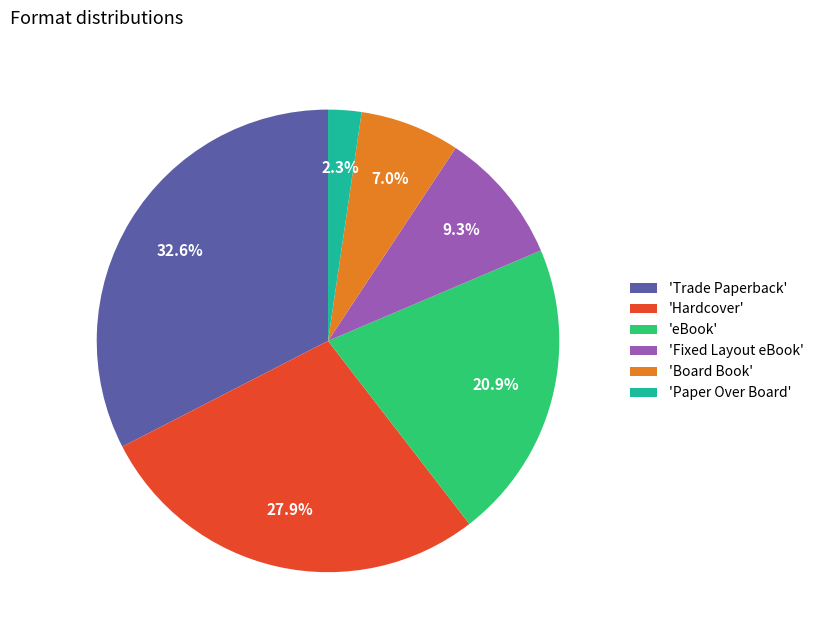

To the nearest percent, what is the average slice percentage?

17%